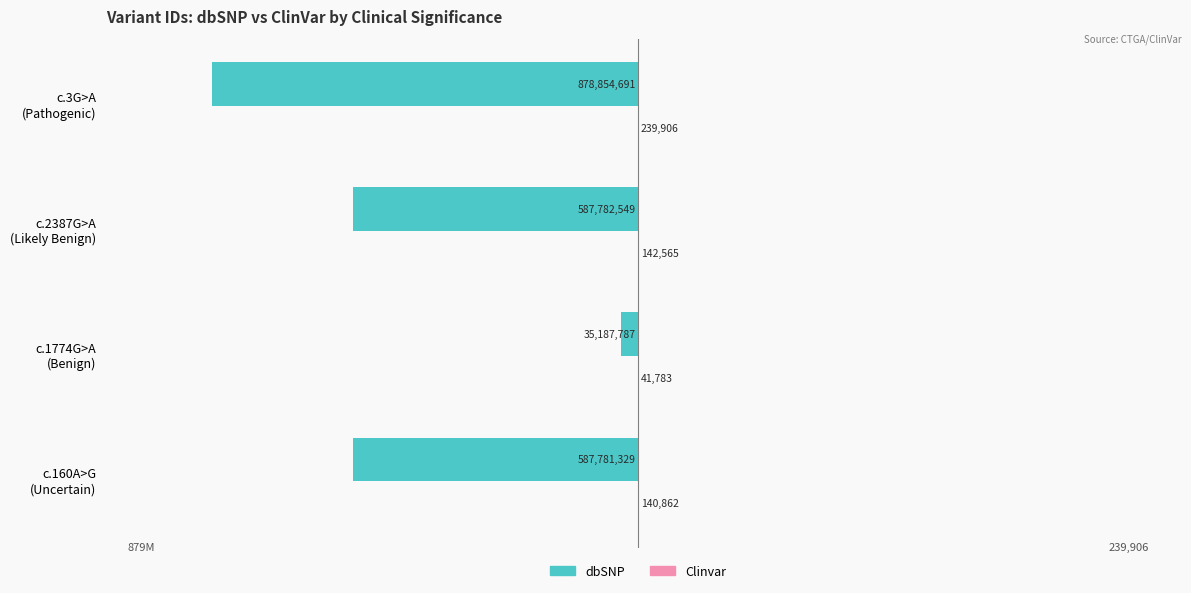

What is the sum of all dbSNP values?

-2089606356